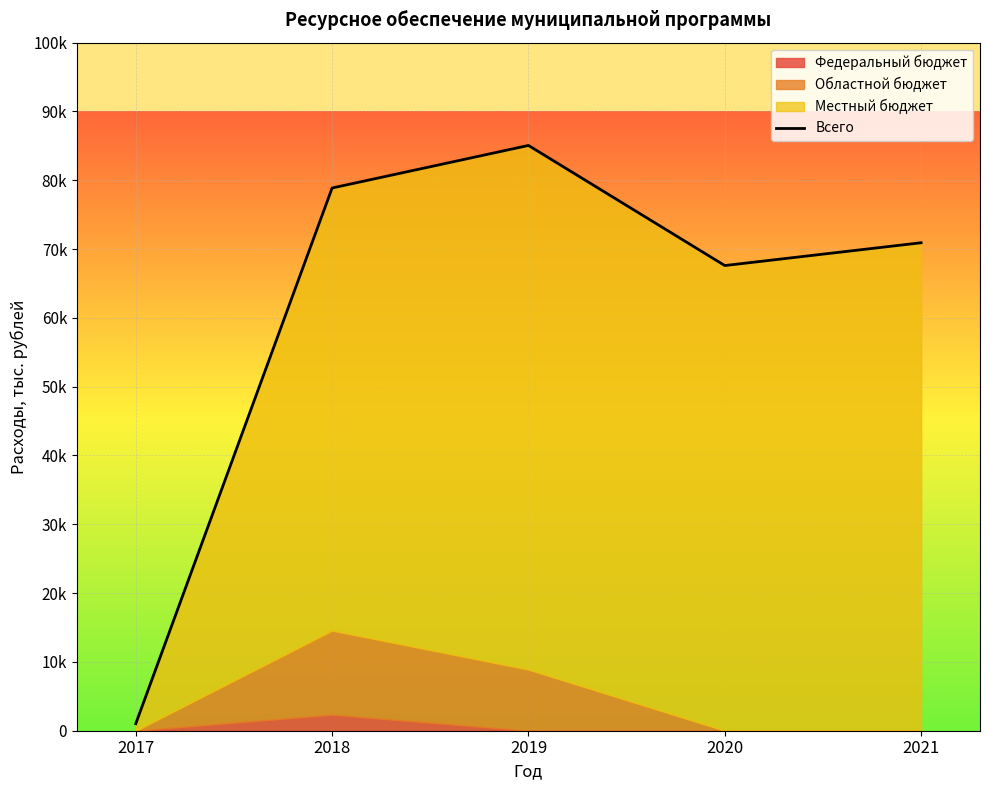

What is the value of the 2nd point from the left?

78878.2